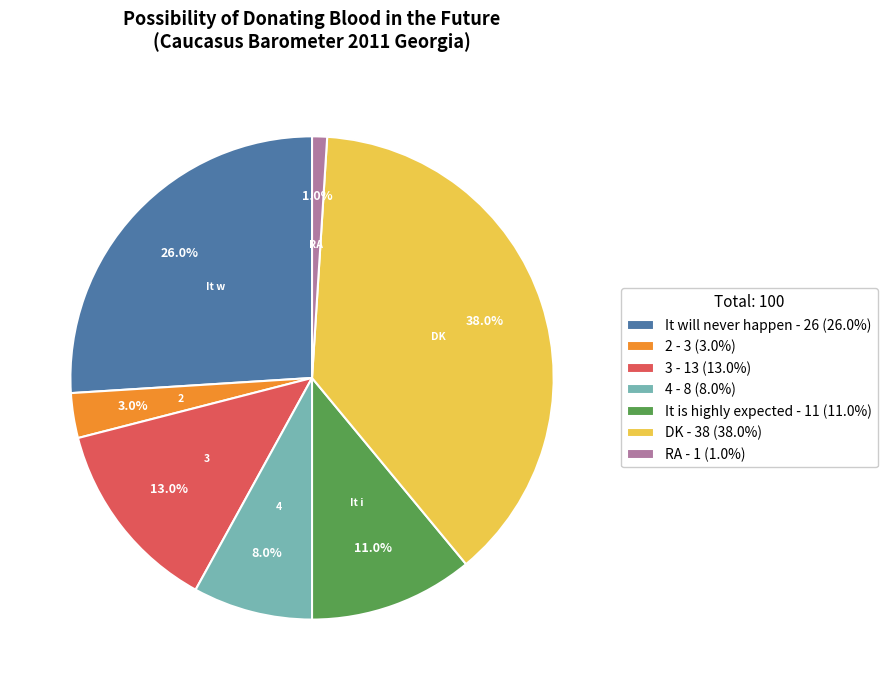

Is it true that It will never happen is 13% of the pie?

False